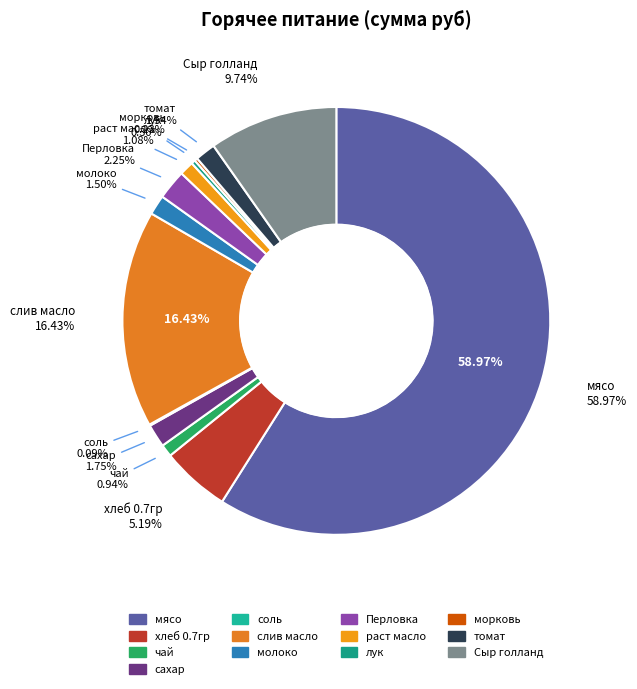

Which category has the smallest portion of the pie?

соль